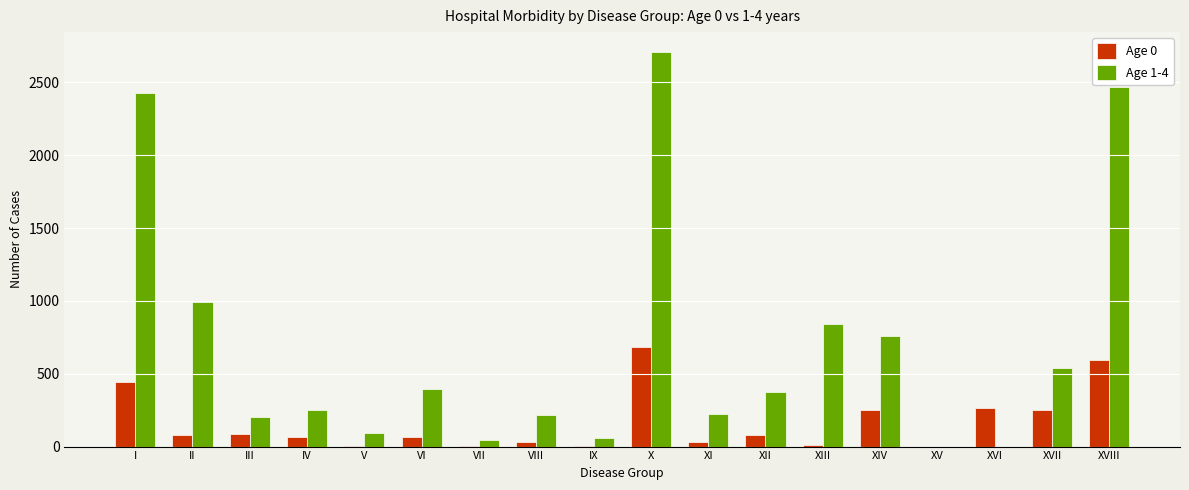

Is it true that Age 0 equals 1 at V?

True